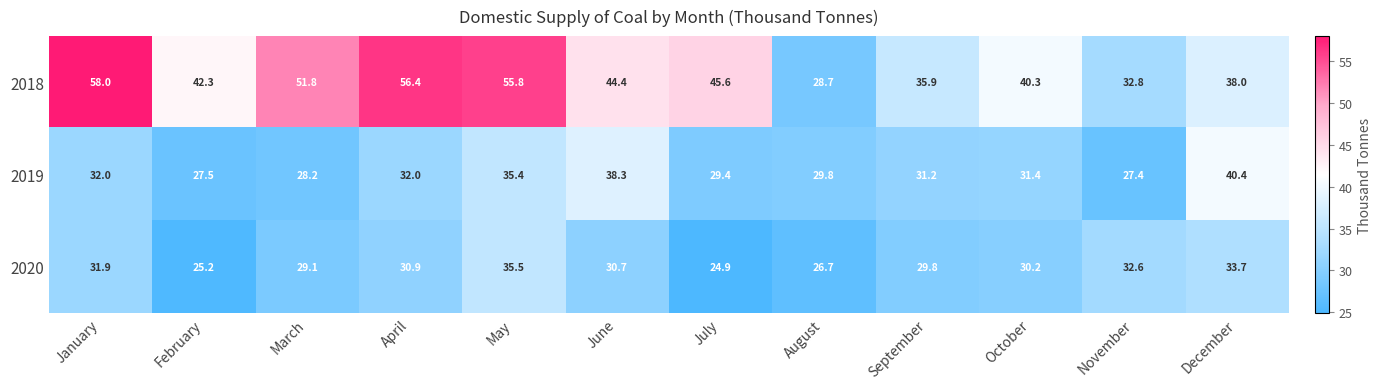

What is the difference between the highest and lowest values at July?

20.7